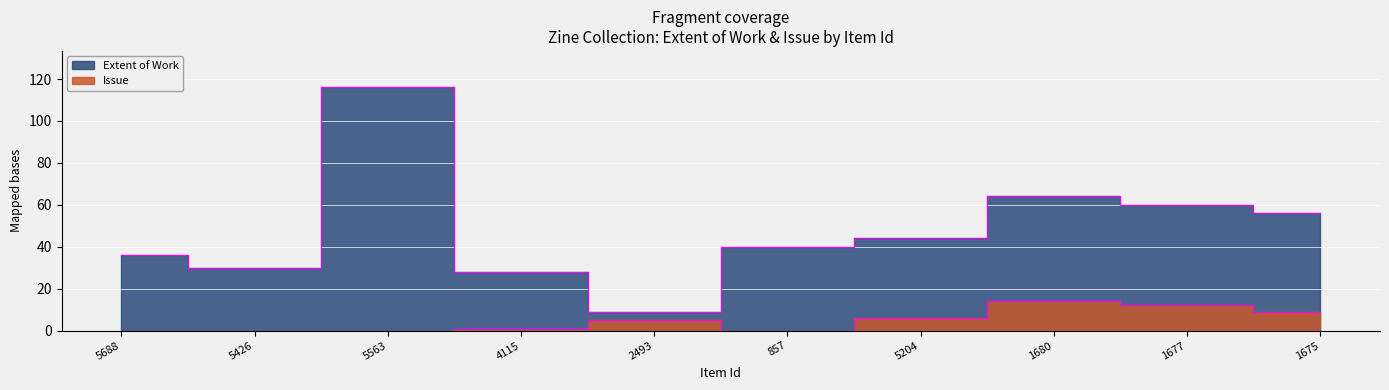

What is the greatest value displayed?

116